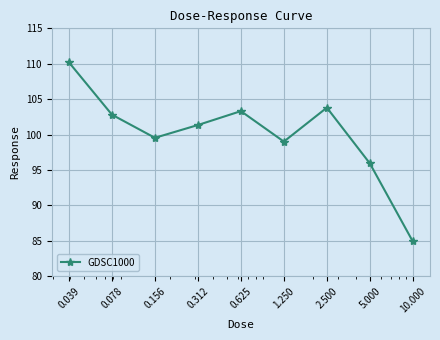

What is the average value?

100.1